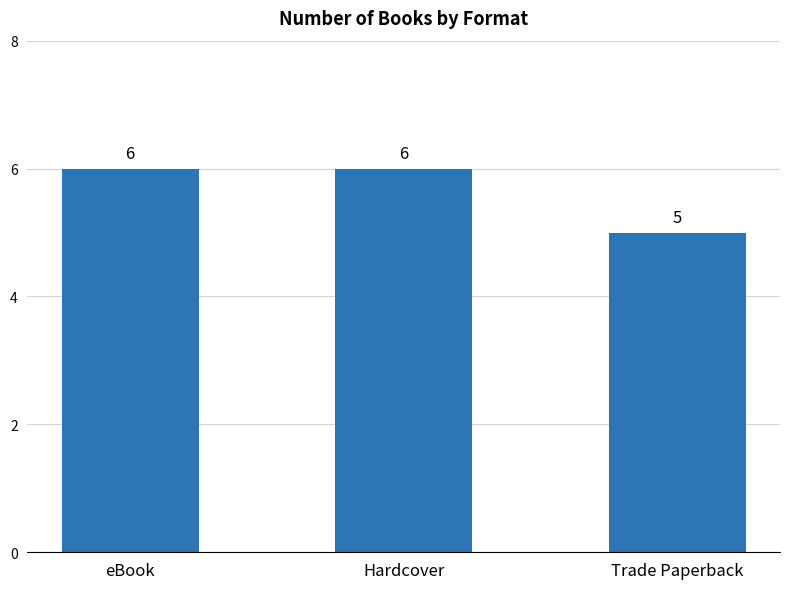

At which label is the value closest to 5?

Trade Paperback